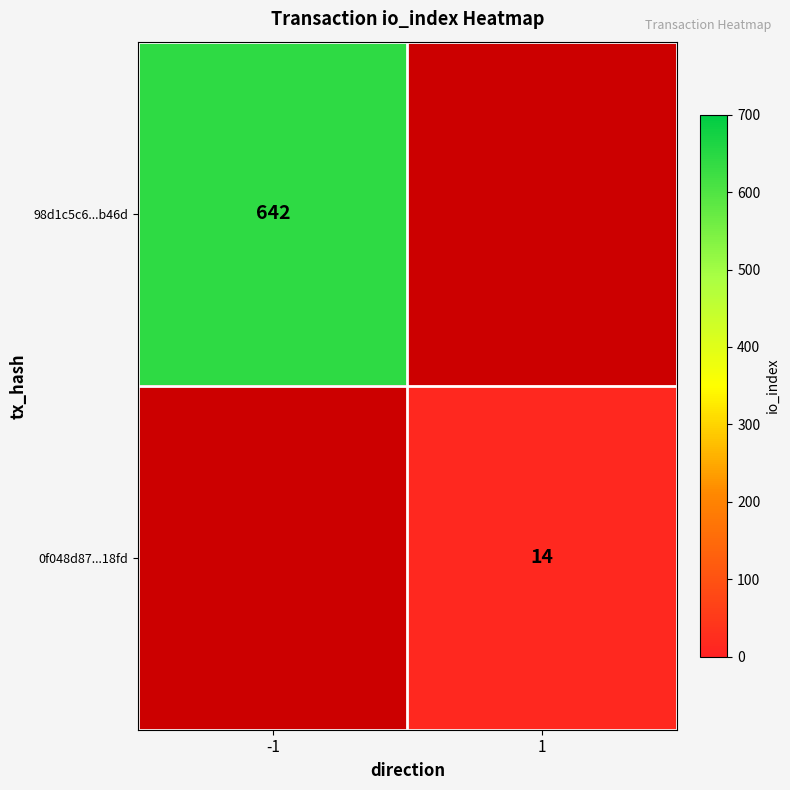

True or false: 98d1c5c6...b46d has a value of 642 at -1.

True